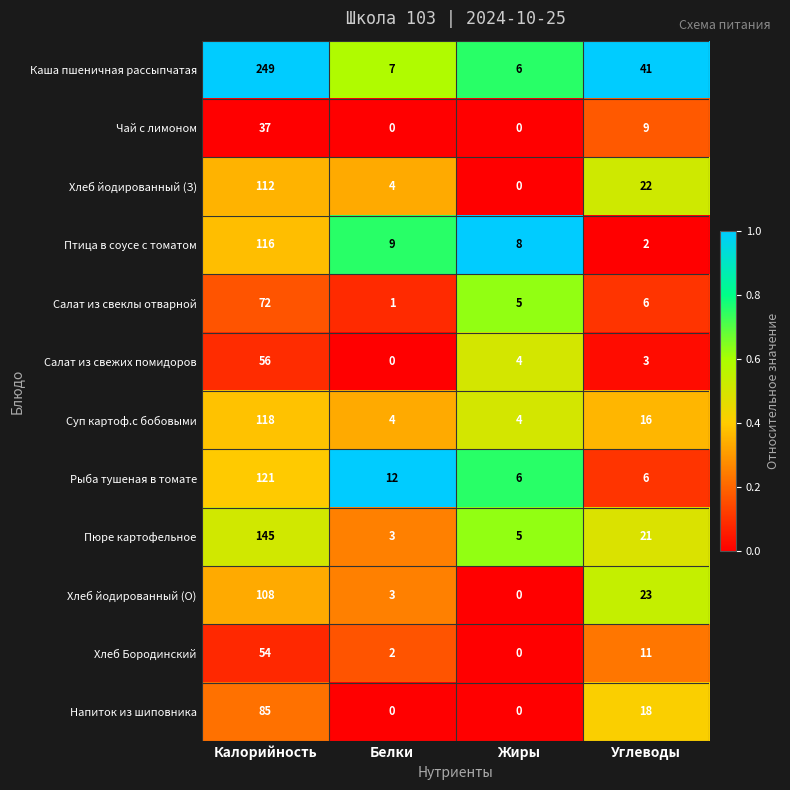

Which series changed the most between Белки and Жиры?

Рыба тушеная в томате